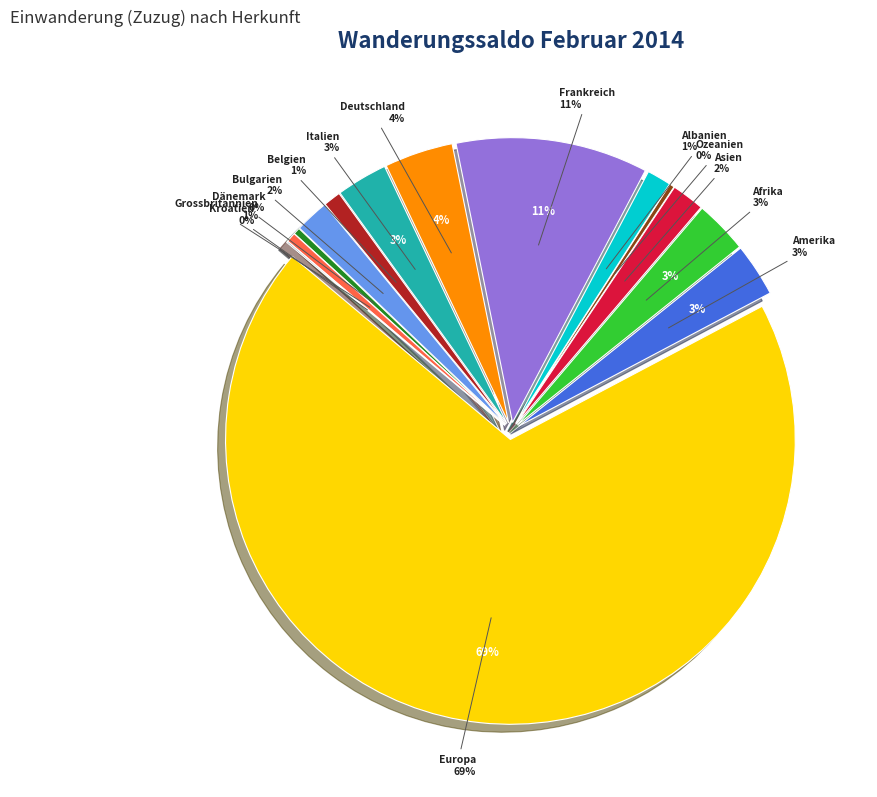

To the nearest percent, what is the average slice percentage?

7%